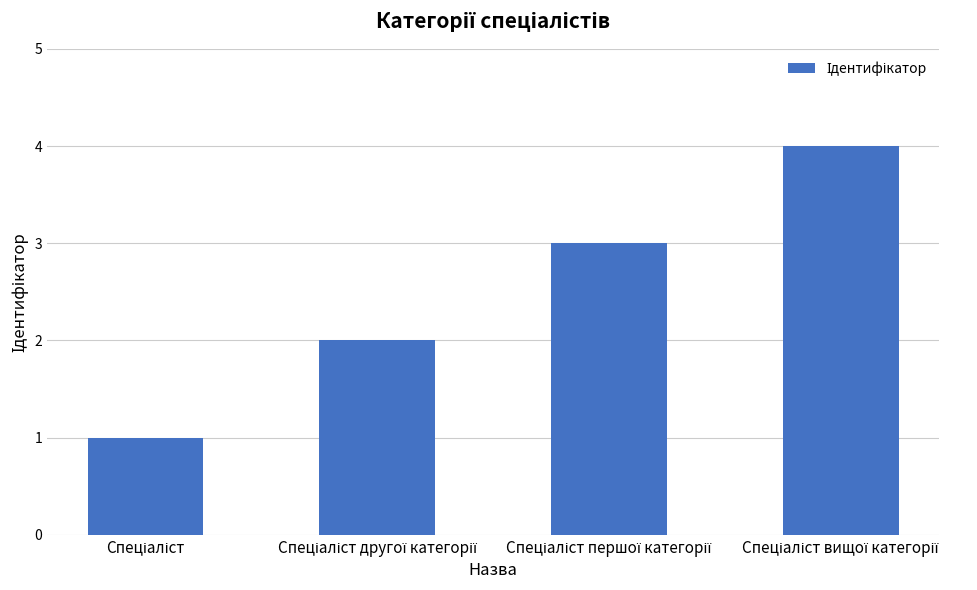

What is the difference between the maximum and minimum values?

3